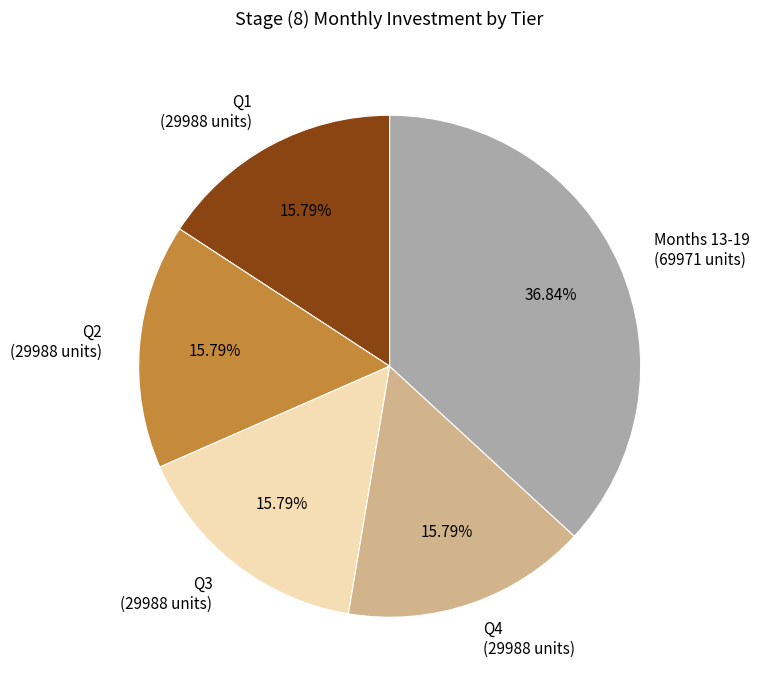

Does any single category account for the majority?

No